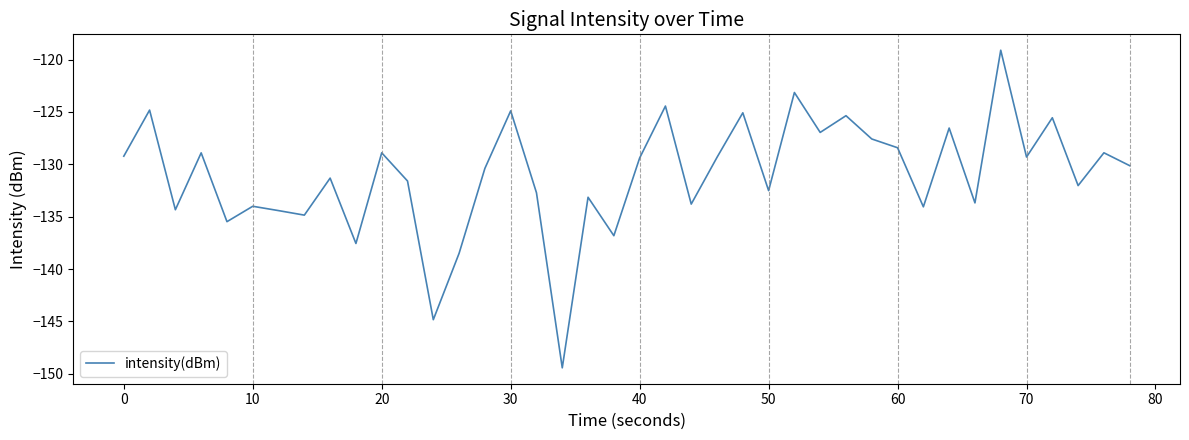

How many series are shown in this chart?

1